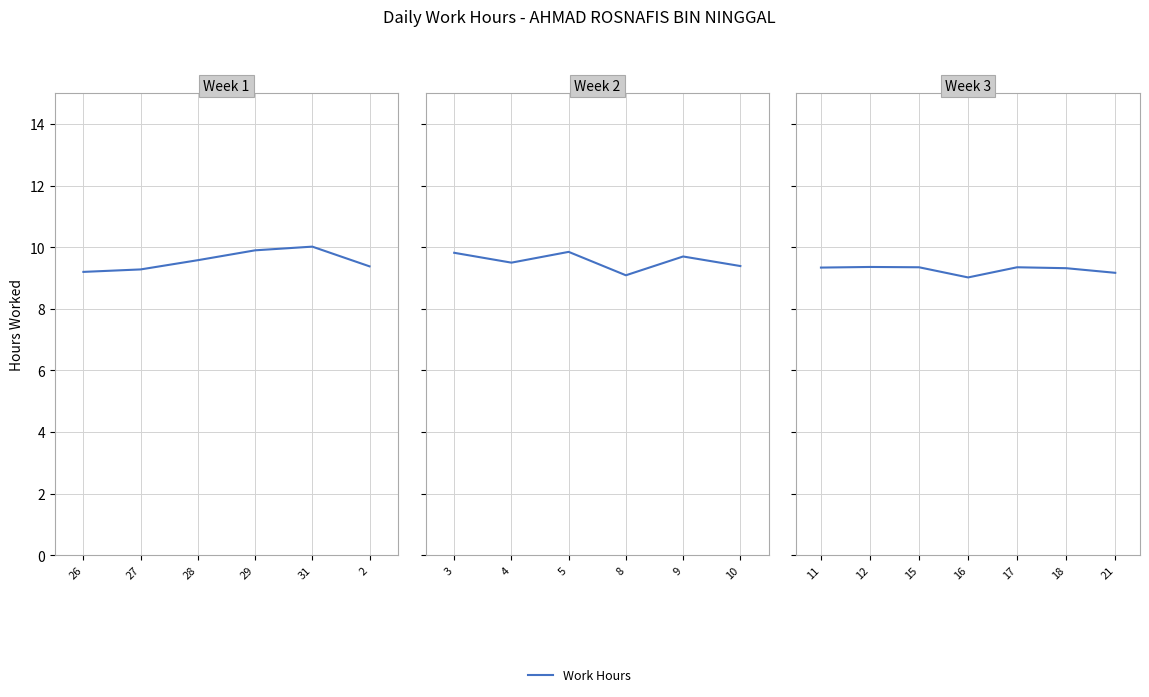

Is it true that the value at 18 is 9.3?

True